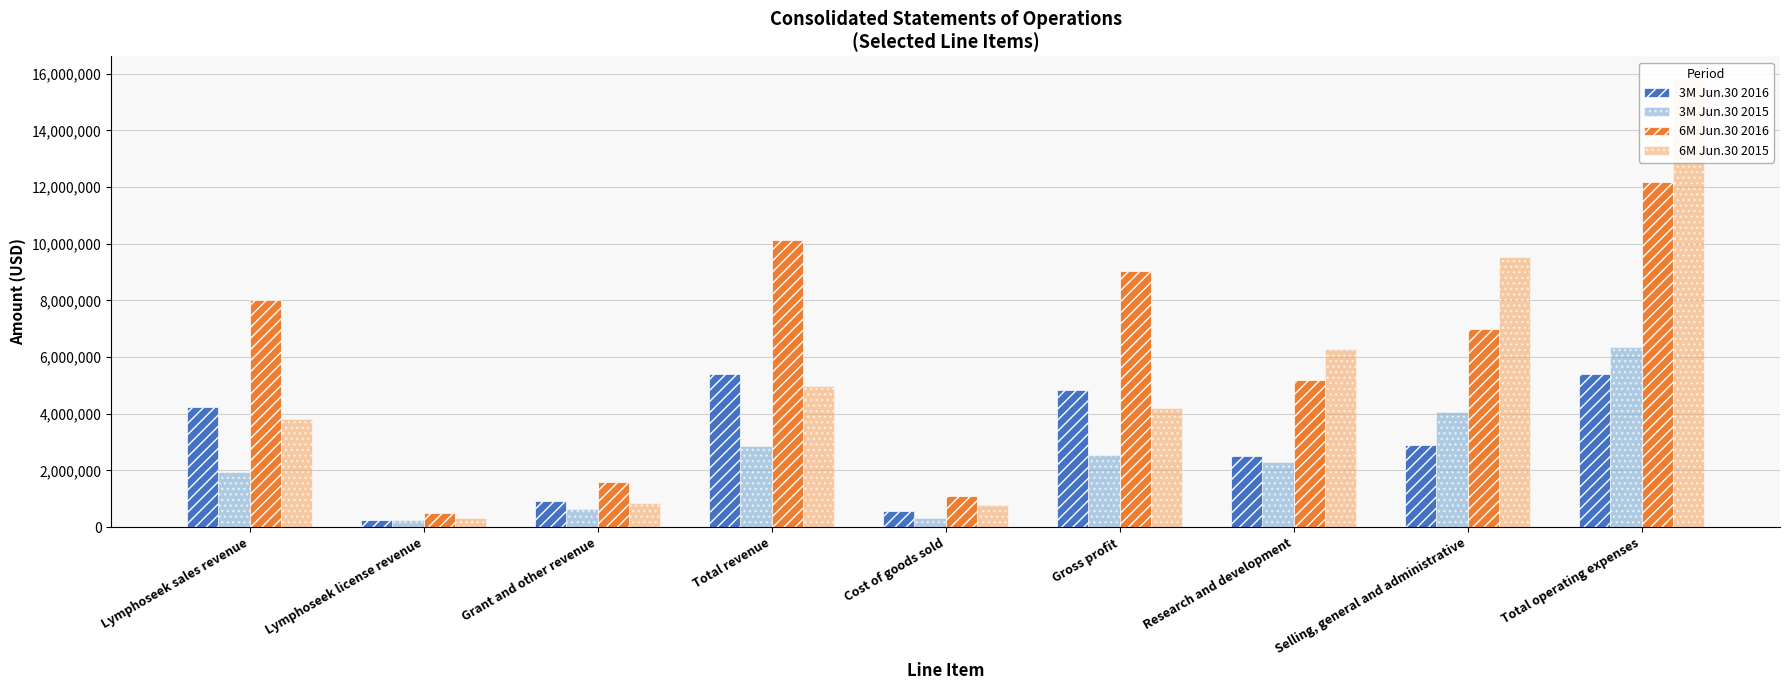

List the series in order of their overall mean, highest first.

6M Jun.30 2016, 6M Jun.30 2015, 3M Jun.30 2016, 3M Jun.30 2015